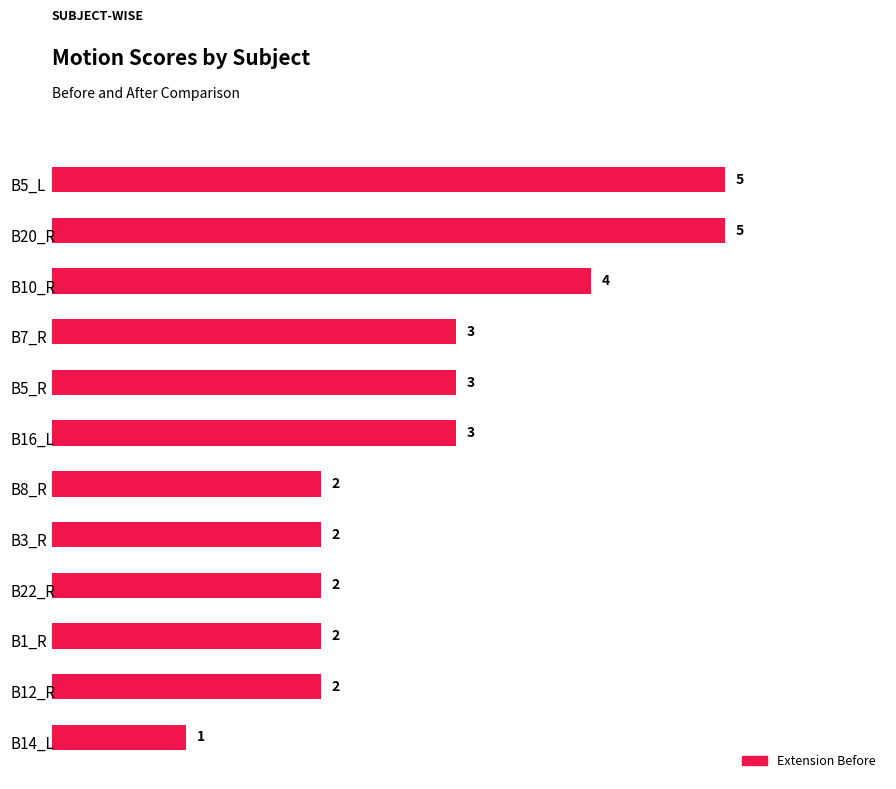

What is the value of the 7th bar from the top?

2